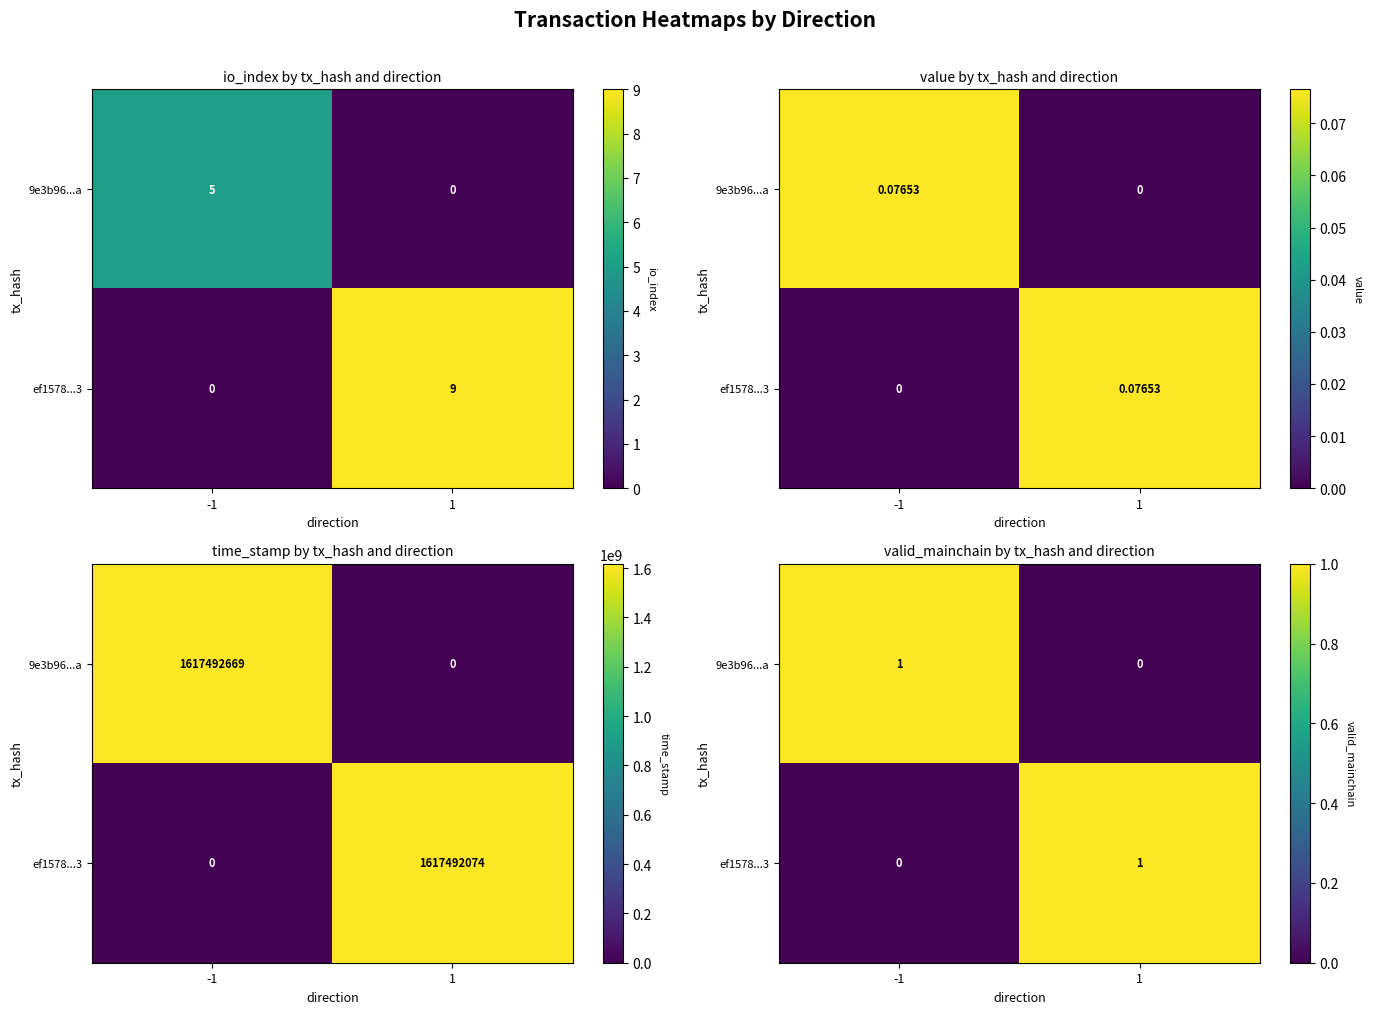

Where is 9e3b96...a nearest to the value 0?

1